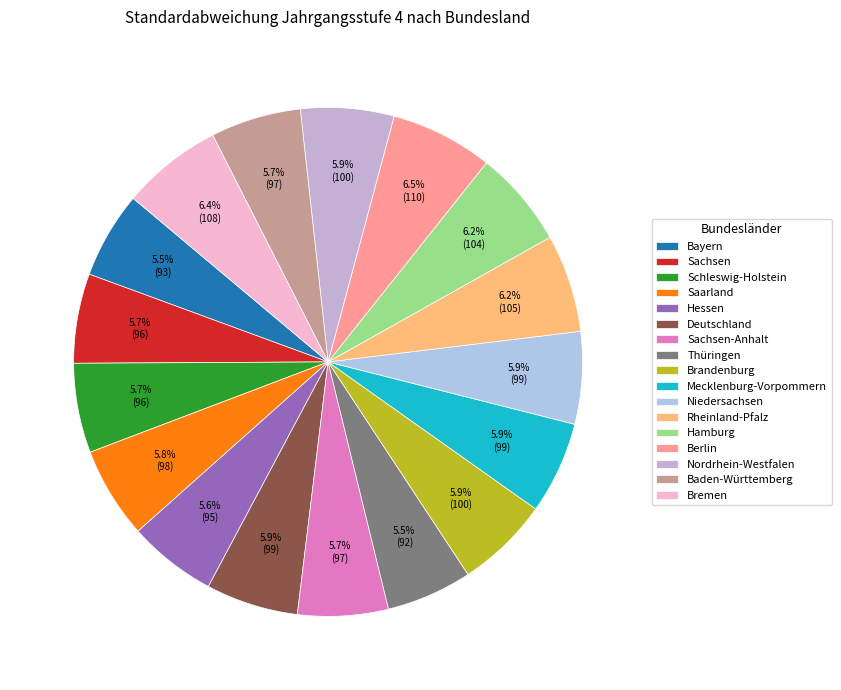

To the nearest percent, what is the combined percentage of Thüringen and Hessen?

11%